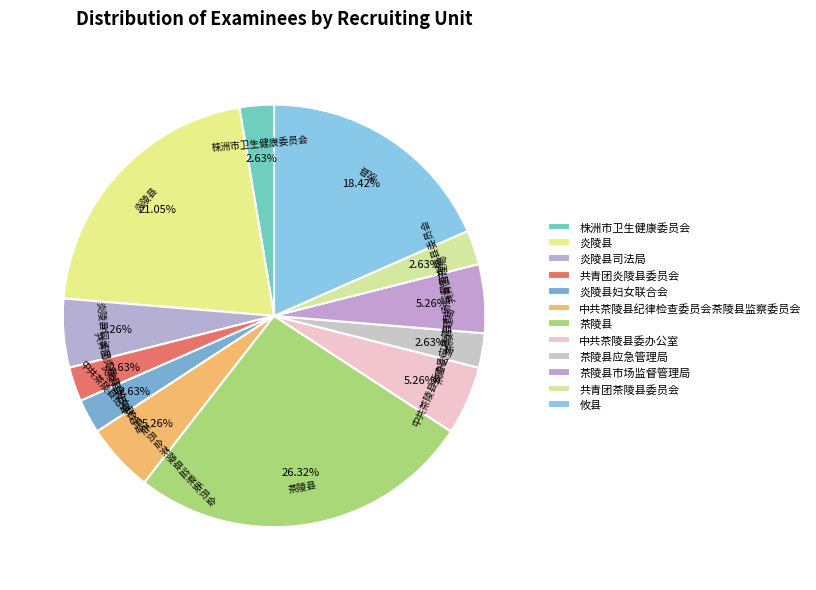

To the nearest percent, what is the difference between the 茶陵县 and 共青团茶陵县委员会 slice percentages?

24%